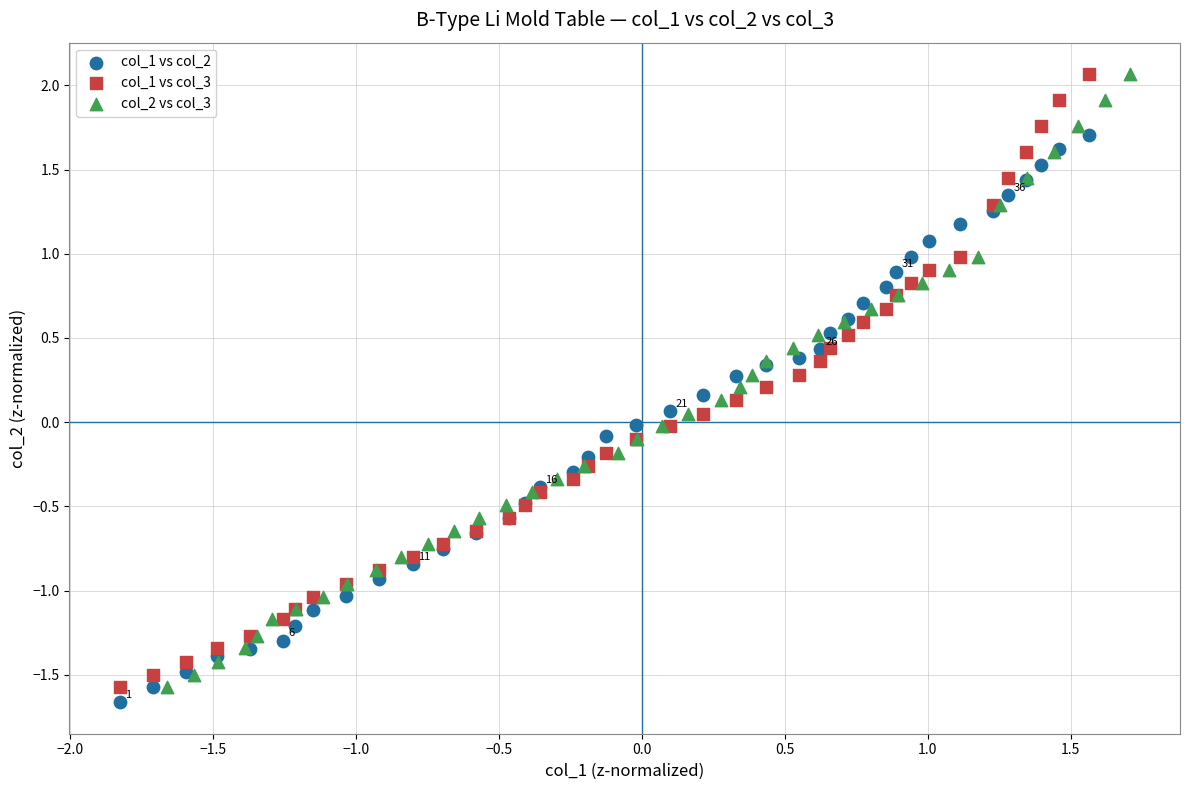

Which series reaches the minimum Y coordinate?

col_1 vs col_2